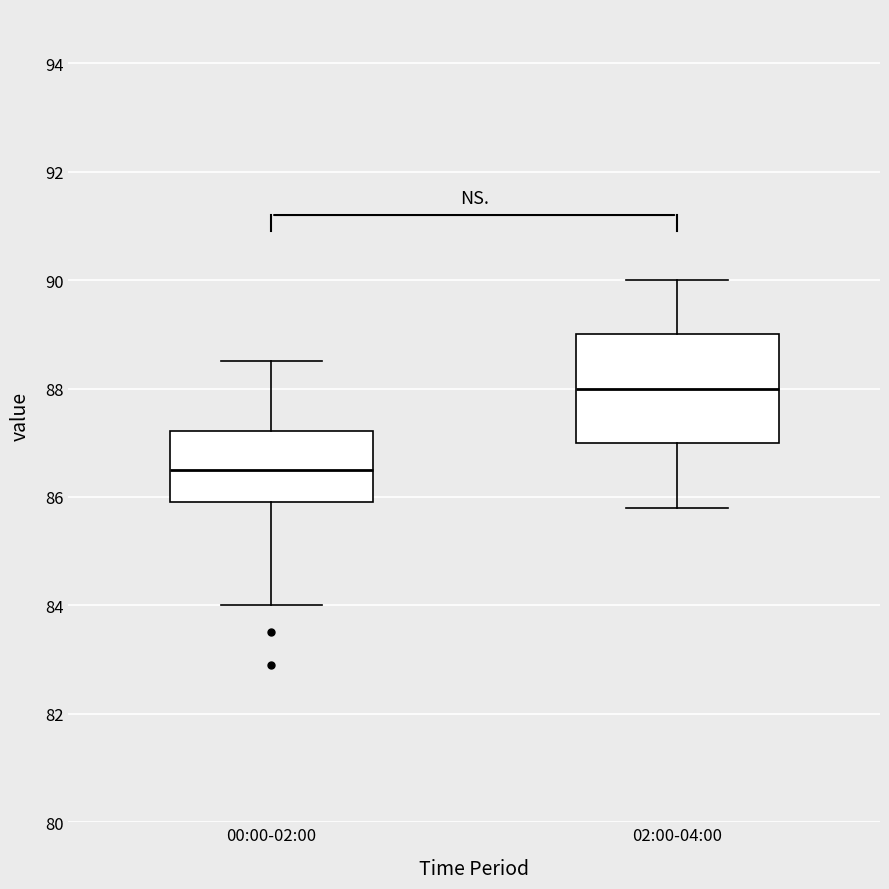

Reading left to right, transcribe this box plot: for each box, give where its median line is, the range the box spans, and where its two whiskers end, as read against the y-axis. The values are not printed on the chart, so give them approximately, as read against the axis.

00:00-02:00: median 86.6, box 86.0 to 87.2, whiskers 84.0 to 88.6
02:00-04:00: median 88.0, box 87.0 to 89.0, whiskers 85.8 to 90.0